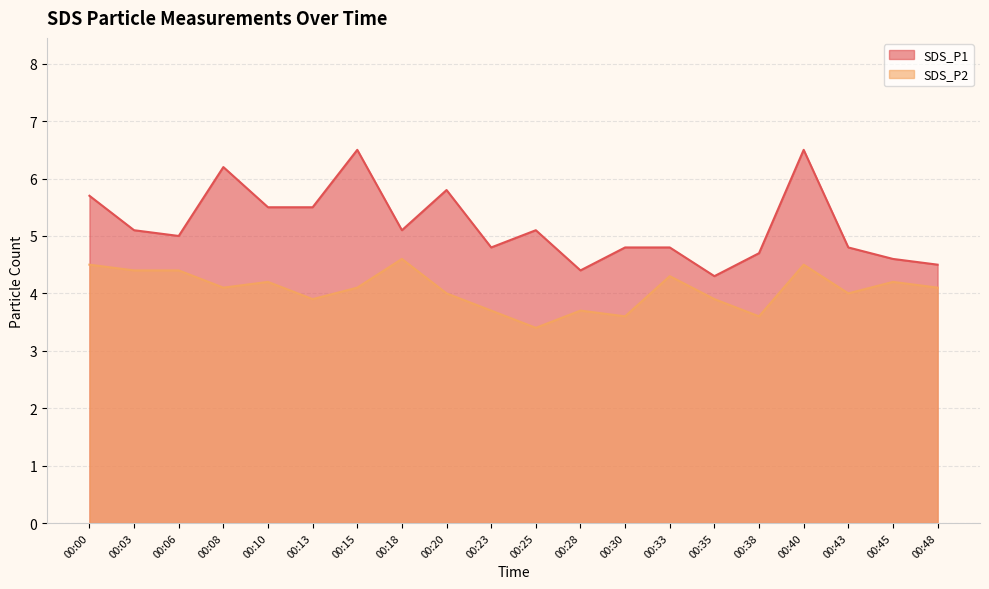

Which series has the largest total across all categories?

SDS_P1